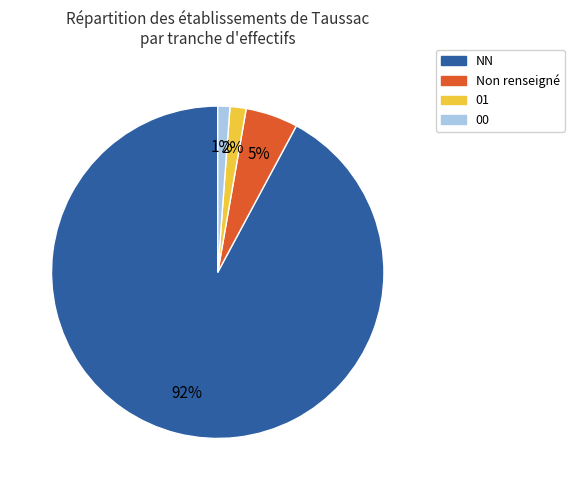

Between NN and Non renseigné, which is larger?

NN